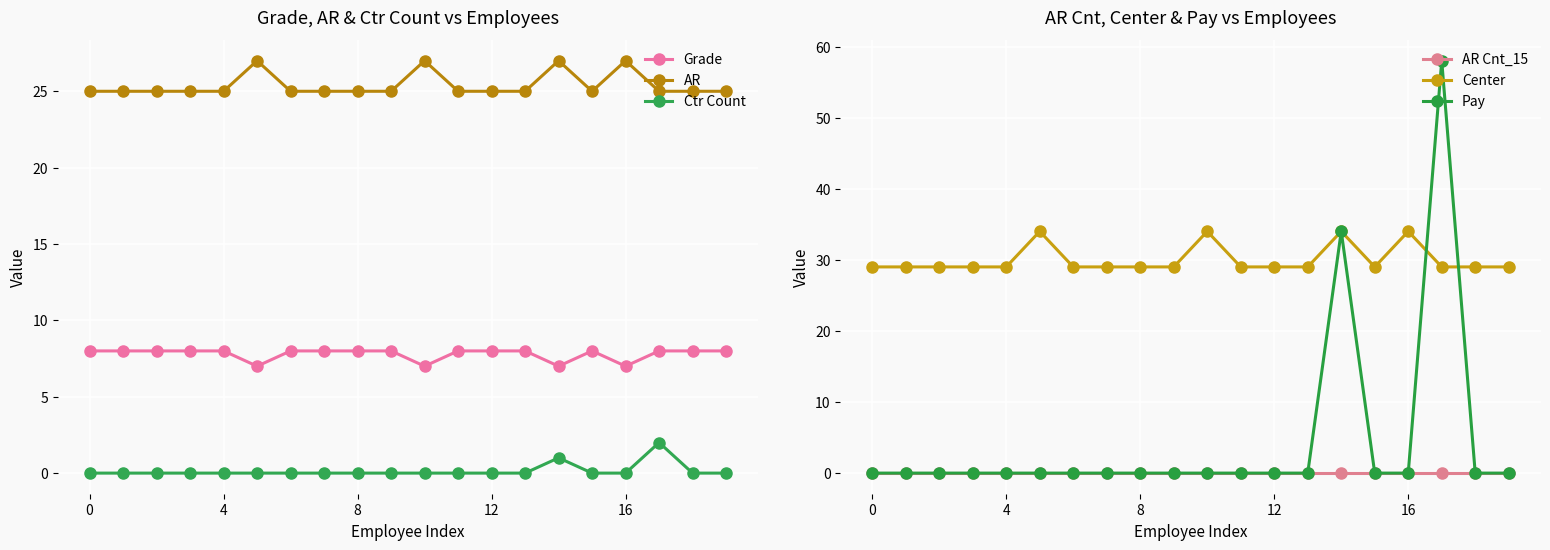

What is the sum of all Center values?

600